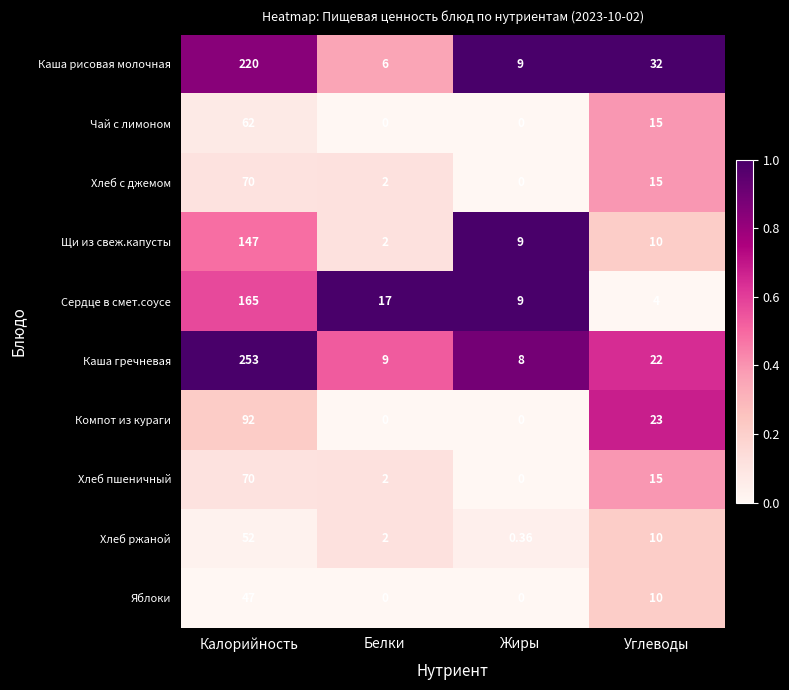

Which series has the largest total across all categories?

Каша гречневая